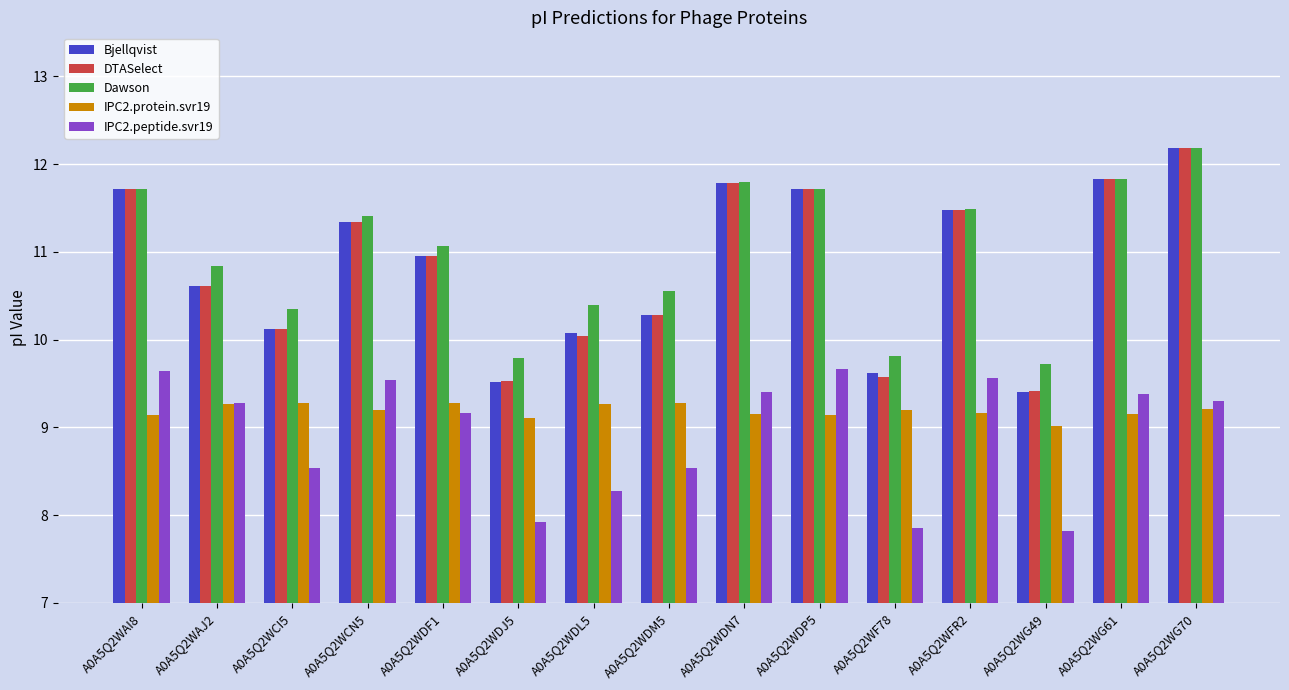

What is the approximate value of Bjellqvist at A0A5Q2WDM5?

10.3